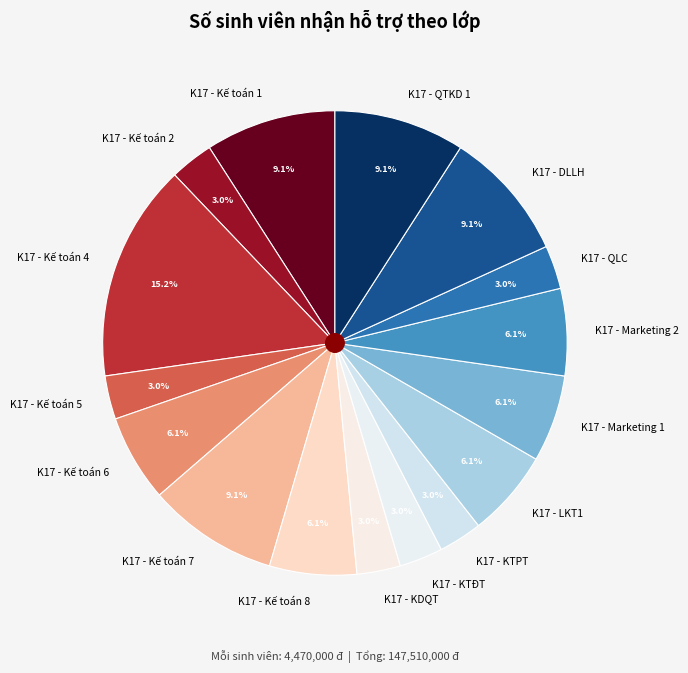

Does K17 - QTKD 1 account for over 50% of the chart?

No